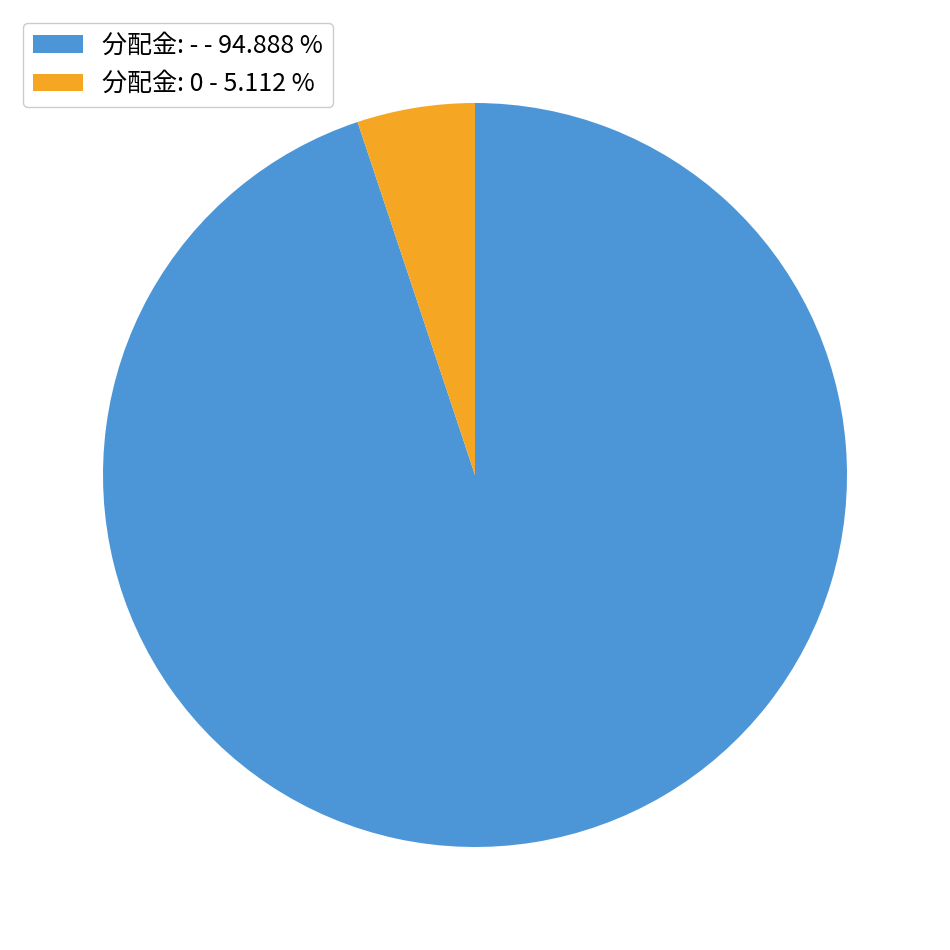

How many slices are in this pie chart?

2